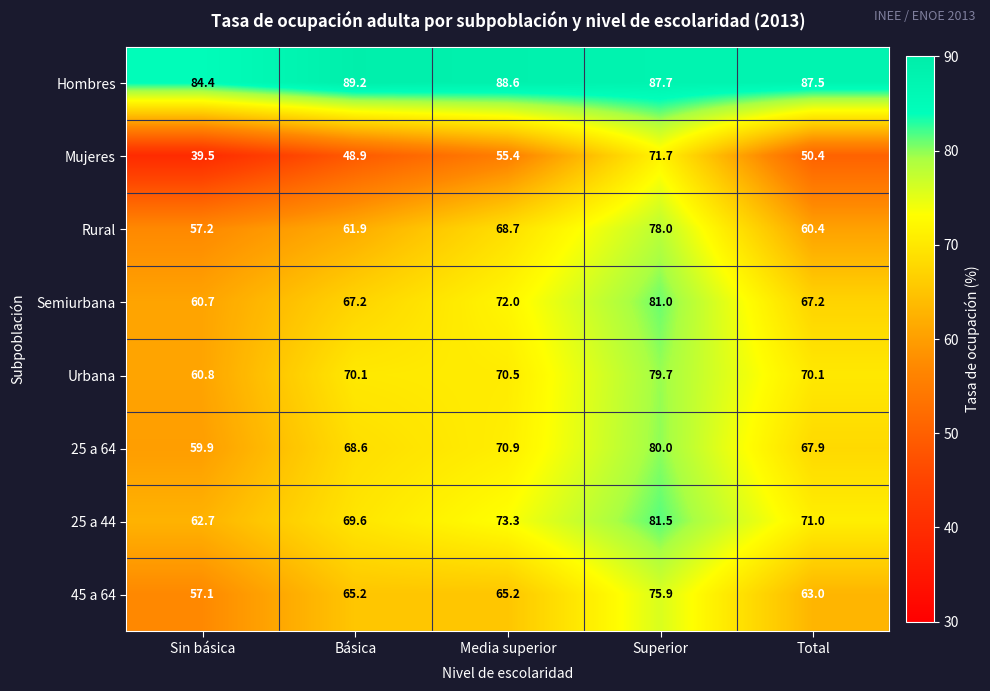

Which series has the largest total across all categories?

Hombres